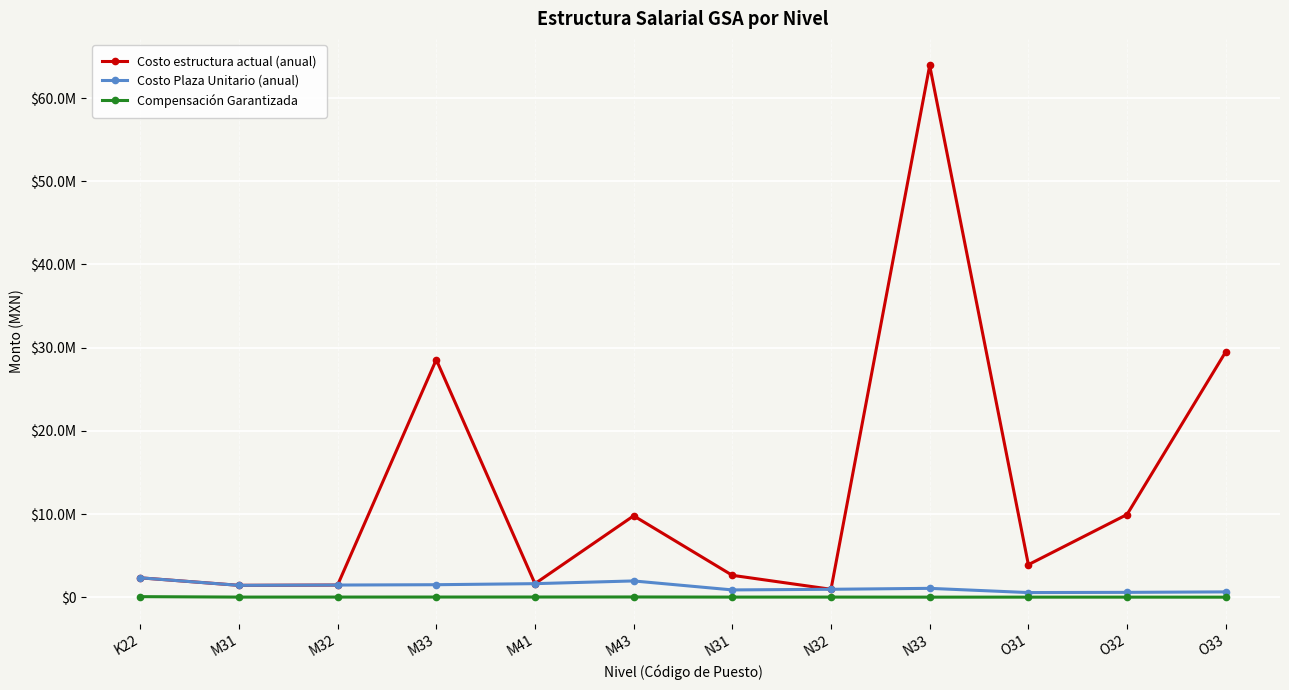

What are all the series names shown in the legend?

Costo estructura actual (anual), Costo Plaza Unitario (anual), Compensación Garantizada